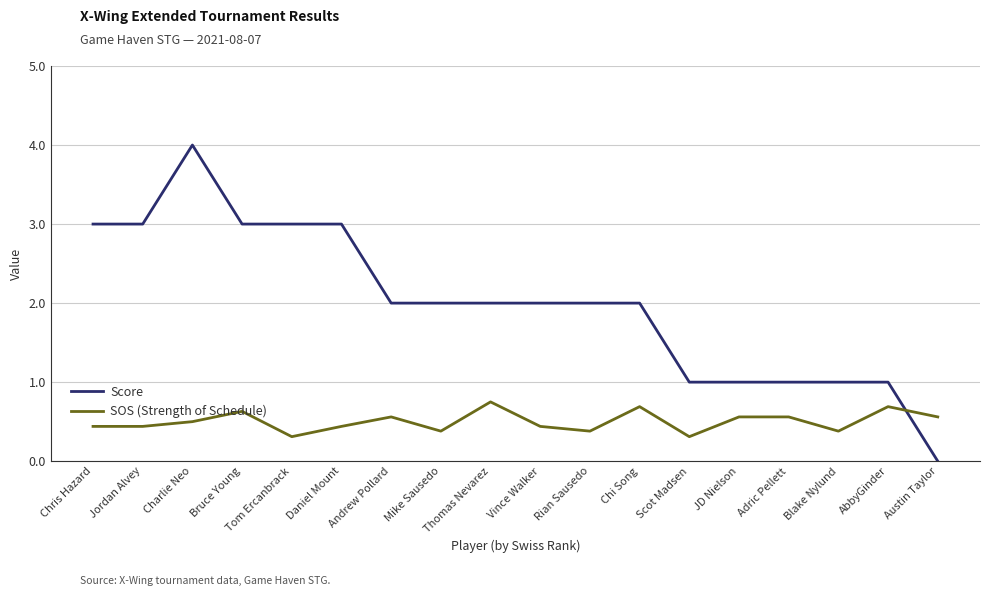

The Score series shows 4.0 at Charlie Neo. True or false?

True